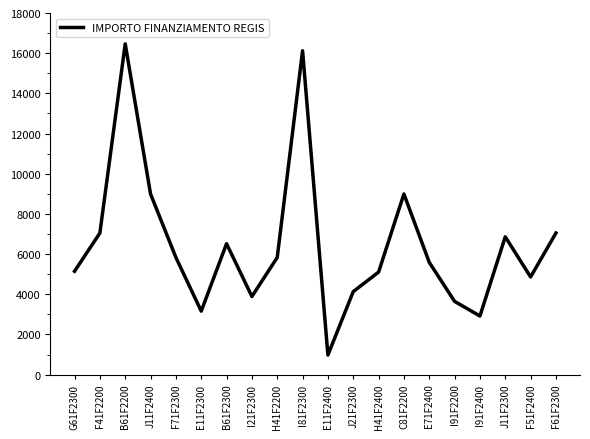

How many lines are shown in the chart?

1